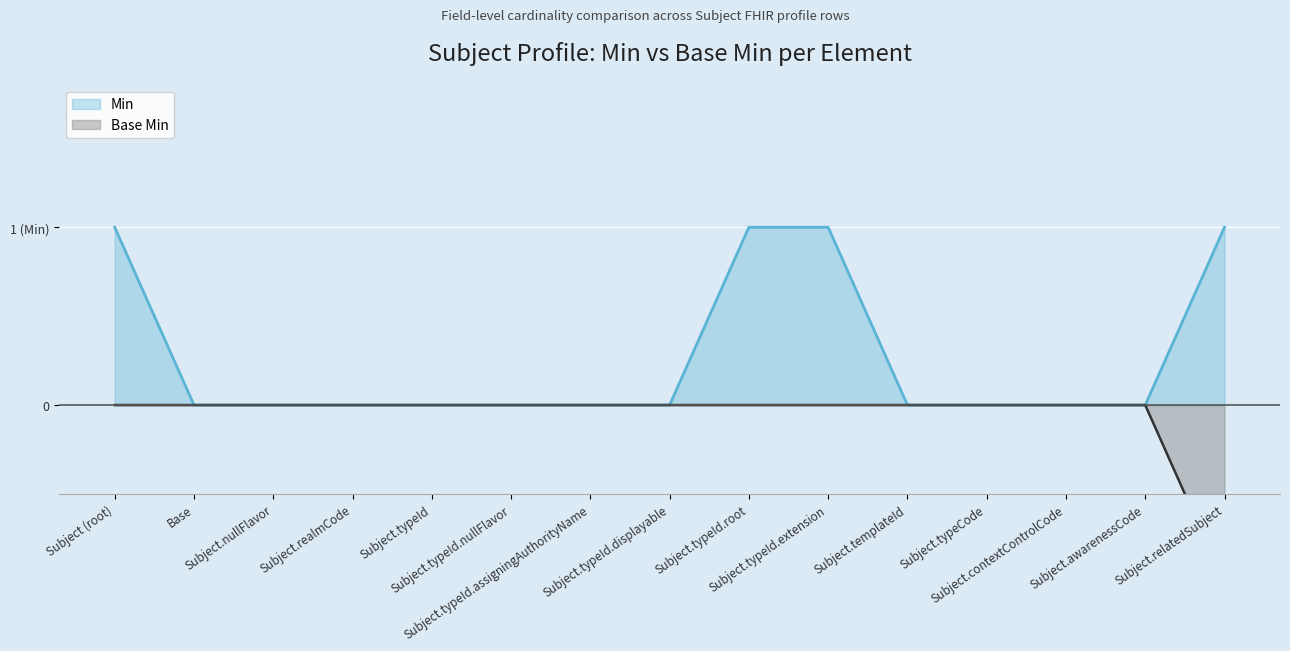

How many Min values are between 0 and 1?

15